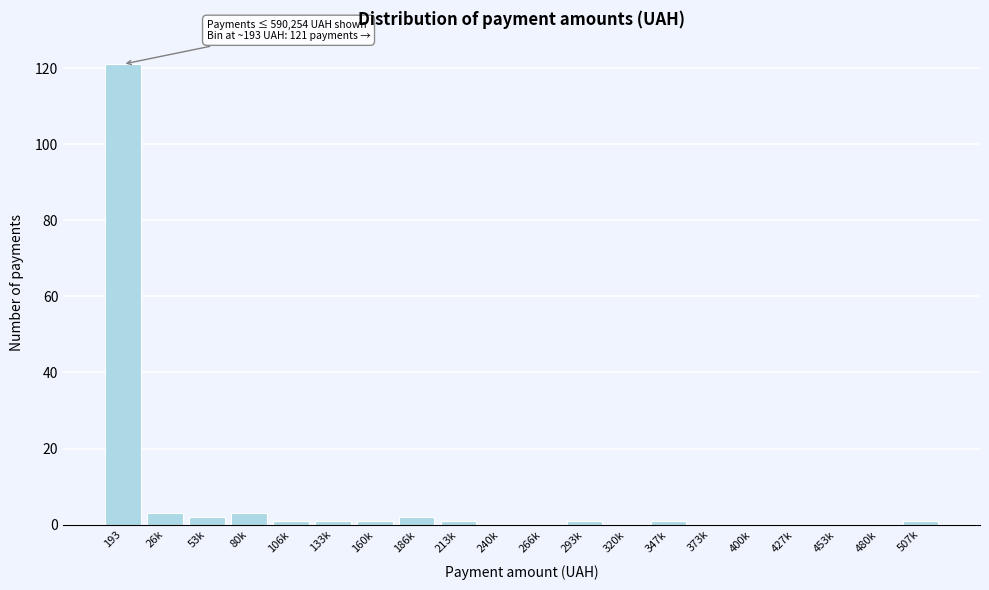

Reading left to right, what are all the values shown in this chart?

193=121	26k=3	53k=2	80k=3	106k=1	133k=1	160k=1	186k=2	213k=1	240k=0	266k=0	293k=1	320k=0	347k=1	373k=0	400k=0	427k=0	453k=0	480k=0	507k=1